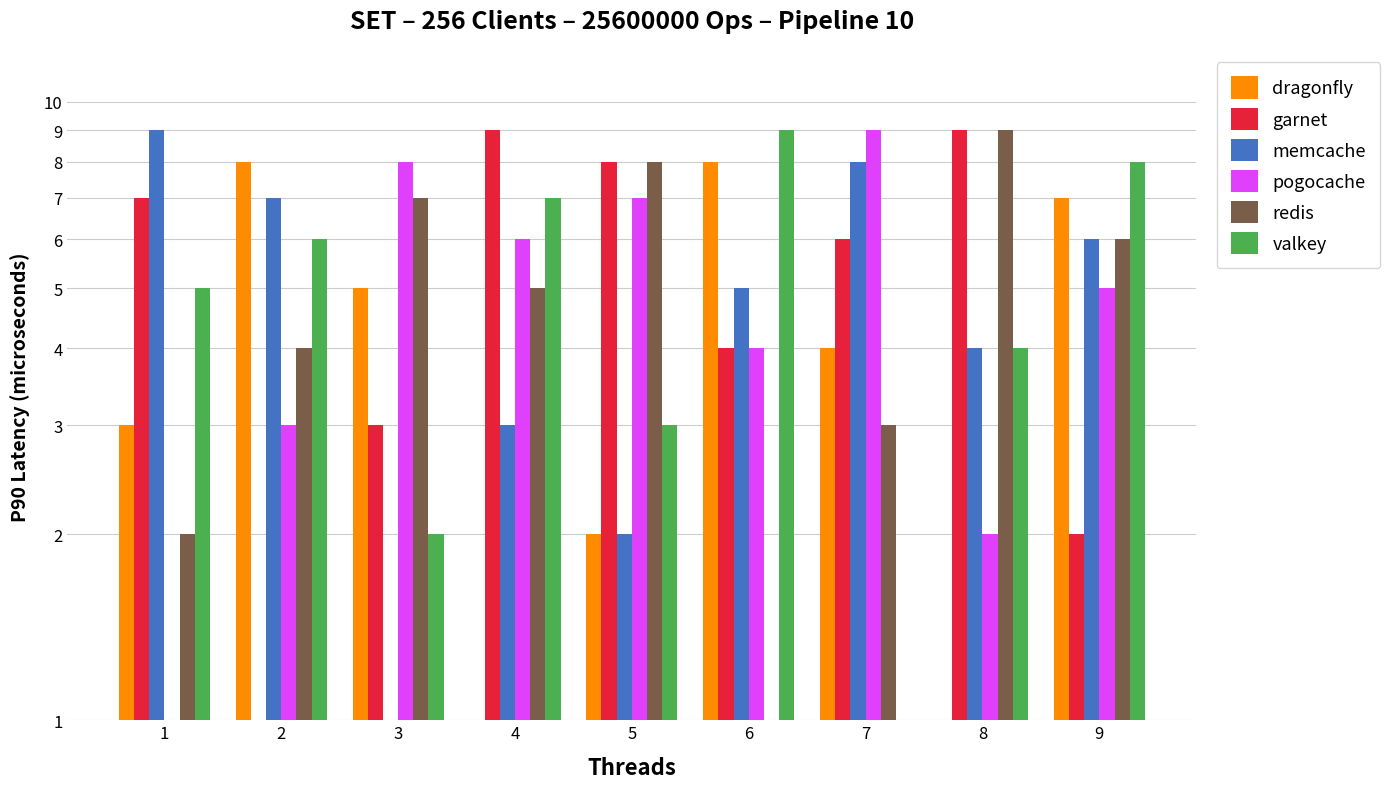

Count the garnet values in the range 3 to 8.

5